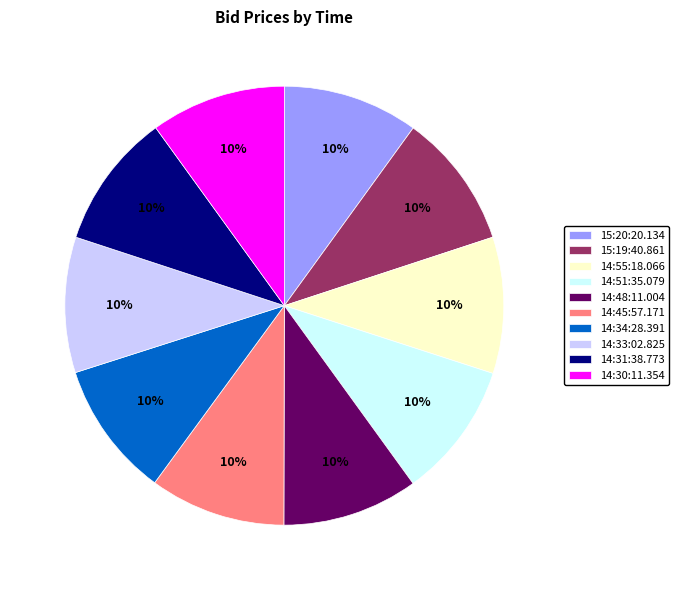

Does 14:31:38.773 account for over 50% of the chart?

No